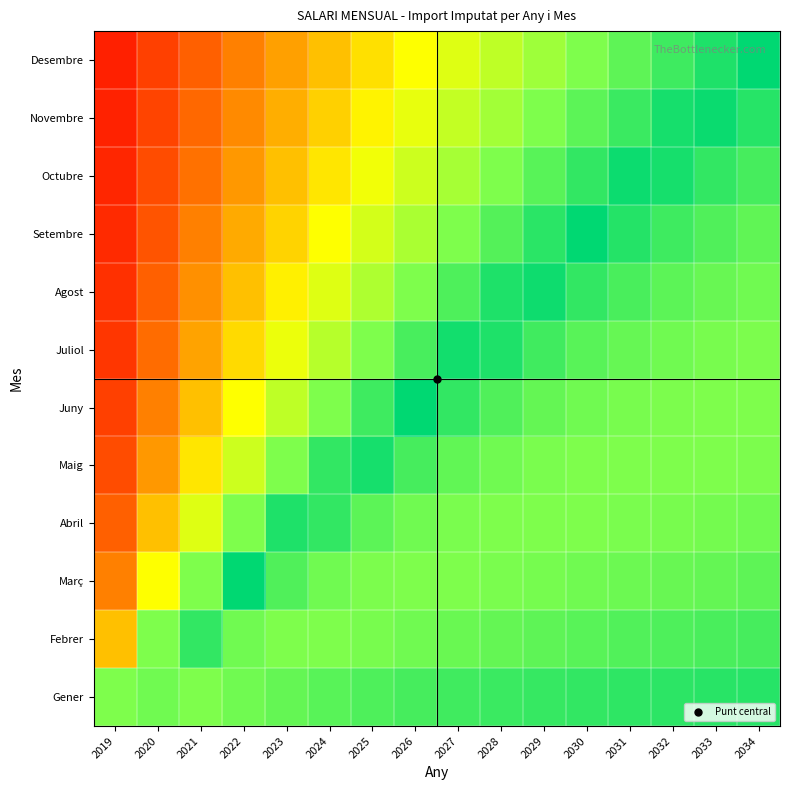

Reading left to right, what are all the values shown in this chart?

Gener: 2019=0.8	2020=0.8	2021=0.8	2022=0.8	2023=0.8	2024=0.8	2025=0.8	2026=0.9	2027=0.9	2028=0.9	2029=0.9	2030=0.9	2031=0.9	2032=0.9	2033=0.9	2034=0.9
Febrer: 2019=0.4	2020=0.8	2021=0.9	2022=0.8	2023=0.8	2024=0.8	2025=0.8	2026=0.8	2027=0.8	2028=0.8	2029=0.8	2030=0.8	2031=0.8	2032=0.8	2033=0.9	2034=0.9
Març: 2019=0.3	2020=0.5	2021=0.8	2022=1.0	2023=0.8	2024=0.8	2025=0.8	2026=0.8	2027=0.8	2028=0.8	2029=0.8	2030=0.8	2031=0.8	2032=0.8	2033=0.8	2034=0.8
Abril: 2019=0.2	2020=0.4	2021=0.6	2022=0.8	2023=0.9	2024=0.9	2025=0.8	2026=0.8	2027=0.8	2028=0.8	2029=0.8	2030=0.8	2031=0.8	2032=0.8	2033=0.8	2034=0.8
Maig: 2019=0.2	2020=0.3	2021=0.5	2022=0.6	2023=0.8	2024=0.9	2025=1.0	2026=0.9	2027=0.8	2028=0.8	2029=0.8	2030=0.8	2031=0.8	2032=0.8	2033=0.8	2034=0.8
Juny: 2019=0.1	2020=0.3	2021=0.4	2022=0.5	2023=0.6	2024=0.8	2025=0.9	2026=1.0	2027=0.9	2028=0.8	2029=0.8	2030=0.8	2031=0.8	2032=0.8	2033=0.8	2034=0.8
Juliol: 2019=0.1	2020=0.2	2021=0.3	2022=0.4	2023=0.5	2024=0.6	2025=0.8	2026=0.9	2027=1.0	2028=0.9	2029=0.9	2030=0.8	2031=0.8	2032=0.8	2033=0.8	2034=0.8
Agost: 2019=0.1	2020=0.2	2021=0.3	2022=0.4	2023=0.5	2024=0.6	2025=0.7	2026=0.8	2027=0.8	2028=0.9	2029=1.0	2030=0.9	2031=0.9	2032=0.8	2033=0.8	2034=0.8
Setembre: 2019=0.1	2020=0.2	2021=0.3	2022=0.3	2023=0.4	2024=0.5	2025=0.6	2026=0.7	2027=0.8	2028=0.8	2029=0.9	2030=1.0	2031=0.9	2032=0.9	2033=0.8	2034=0.8
Octubre: 2019=0.1	2020=0.2	2021=0.2	2022=0.3	2023=0.4	2024=0.5	2025=0.5	2026=0.6	2027=0.7	2028=0.8	2029=0.8	2030=0.9	2031=1.0	2032=1.0	2033=0.9	2034=0.9
Novembre: 2019=0.1	2020=0.1	2021=0.2	2022=0.3	2023=0.3	2024=0.4	2025=0.5	2026=0.5	2027=0.6	2028=0.7	2029=0.8	2030=0.8	2031=0.9	2032=1.0	2033=1.0	2034=0.9
Desembre: 2019=0.1	2020=0.1	2021=0.2	2022=0.3	2023=0.3	2024=0.4	2025=0.4	2026=0.5	2027=0.6	2028=0.6	2029=0.7	2030=0.8	2031=0.8	2032=0.9	2033=0.9	2034=1.0